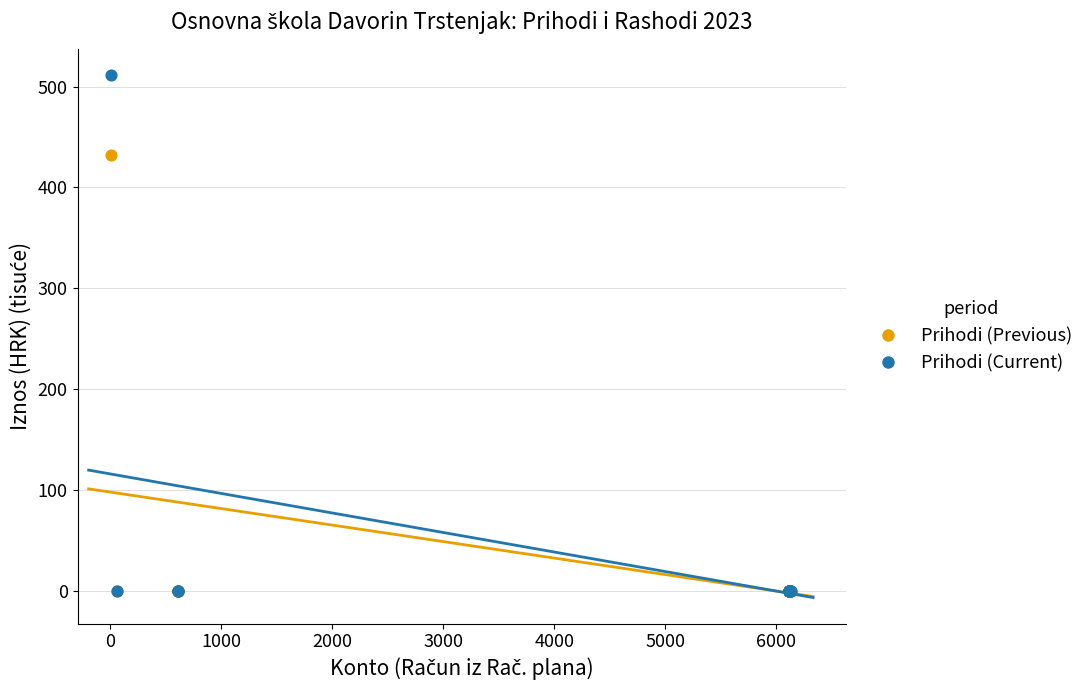

What are all the series names shown in the legend?

Prihodi (Previous), Prihodi (Current)